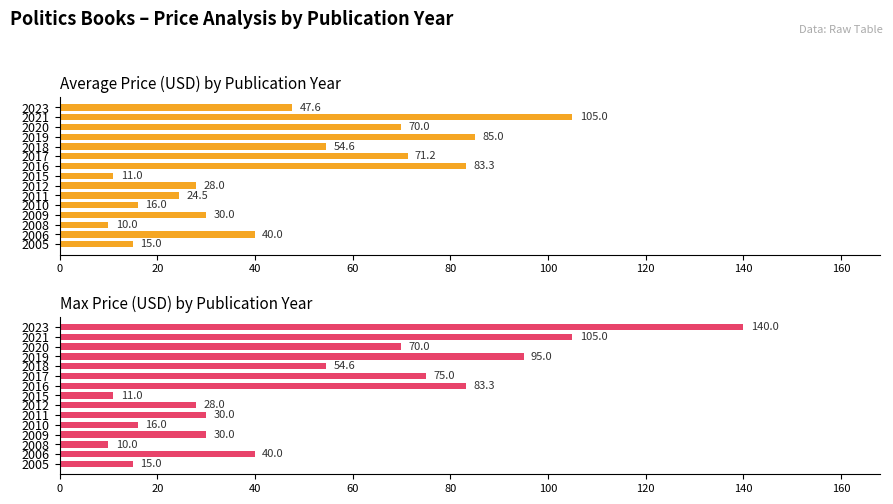

Which series has the widest spread of values?

Max Price (USD)